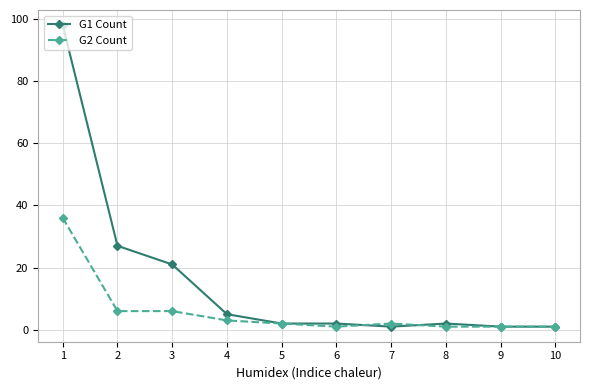

What is the difference between the maximum and second lowest values in the G1 Count series?

97